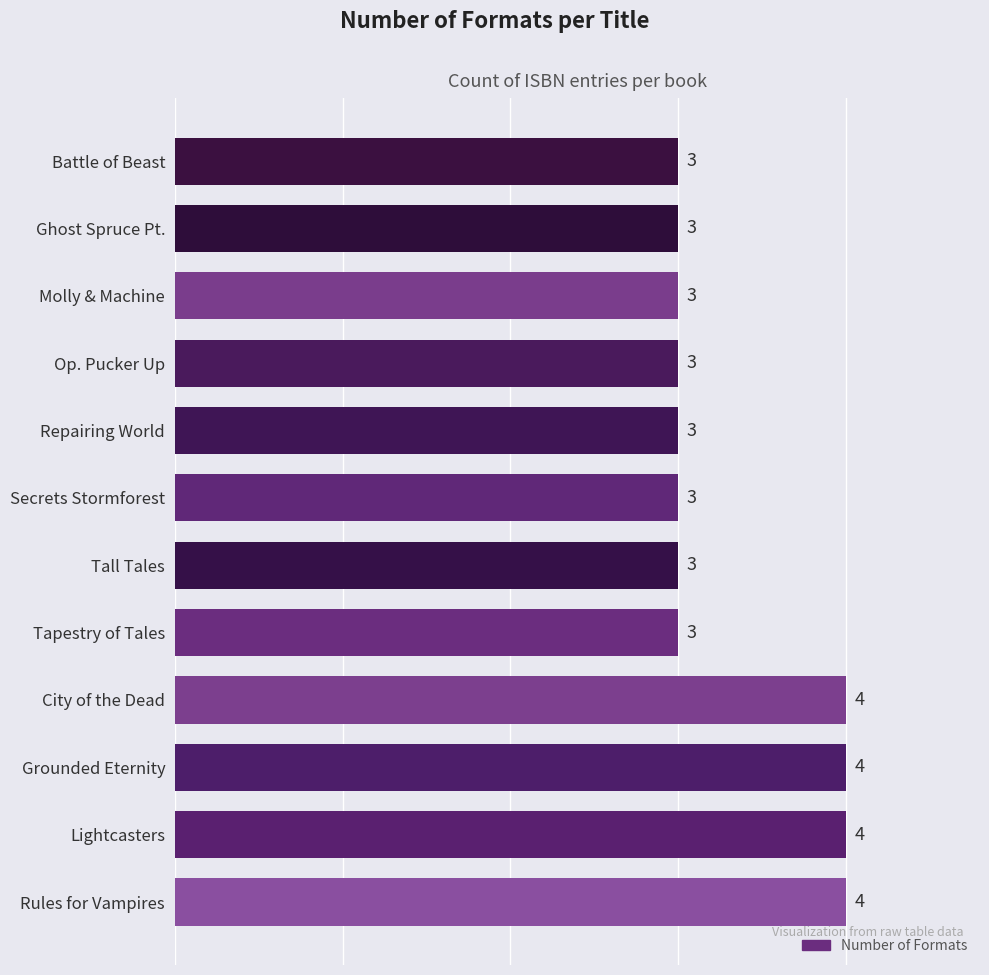

Is it true that the value at Secrets Stormforest is 3?

True